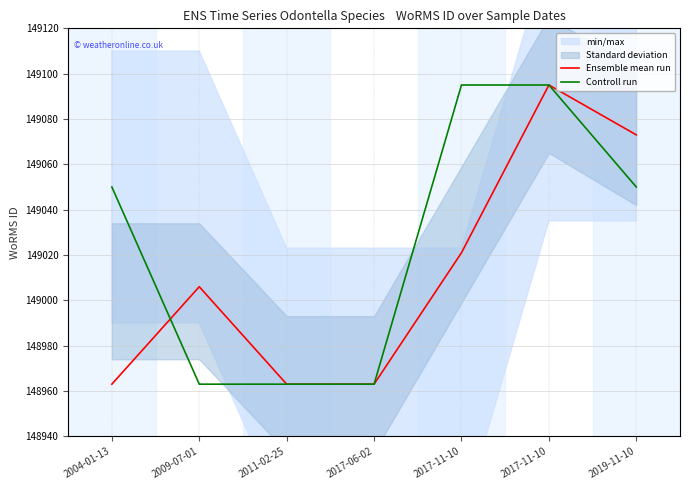

Which series has the widest spread of values?

Ensemble mean run